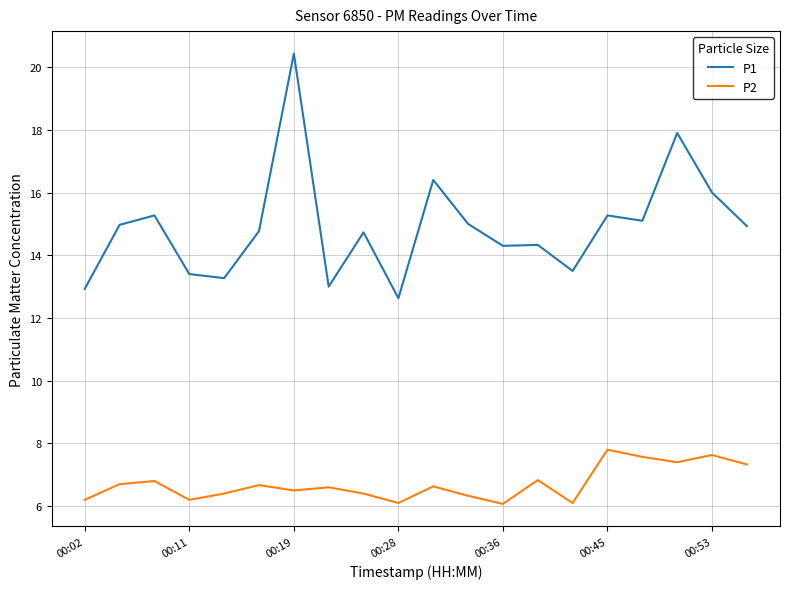

True or false: P1 and P2 intersect in this chart.

False